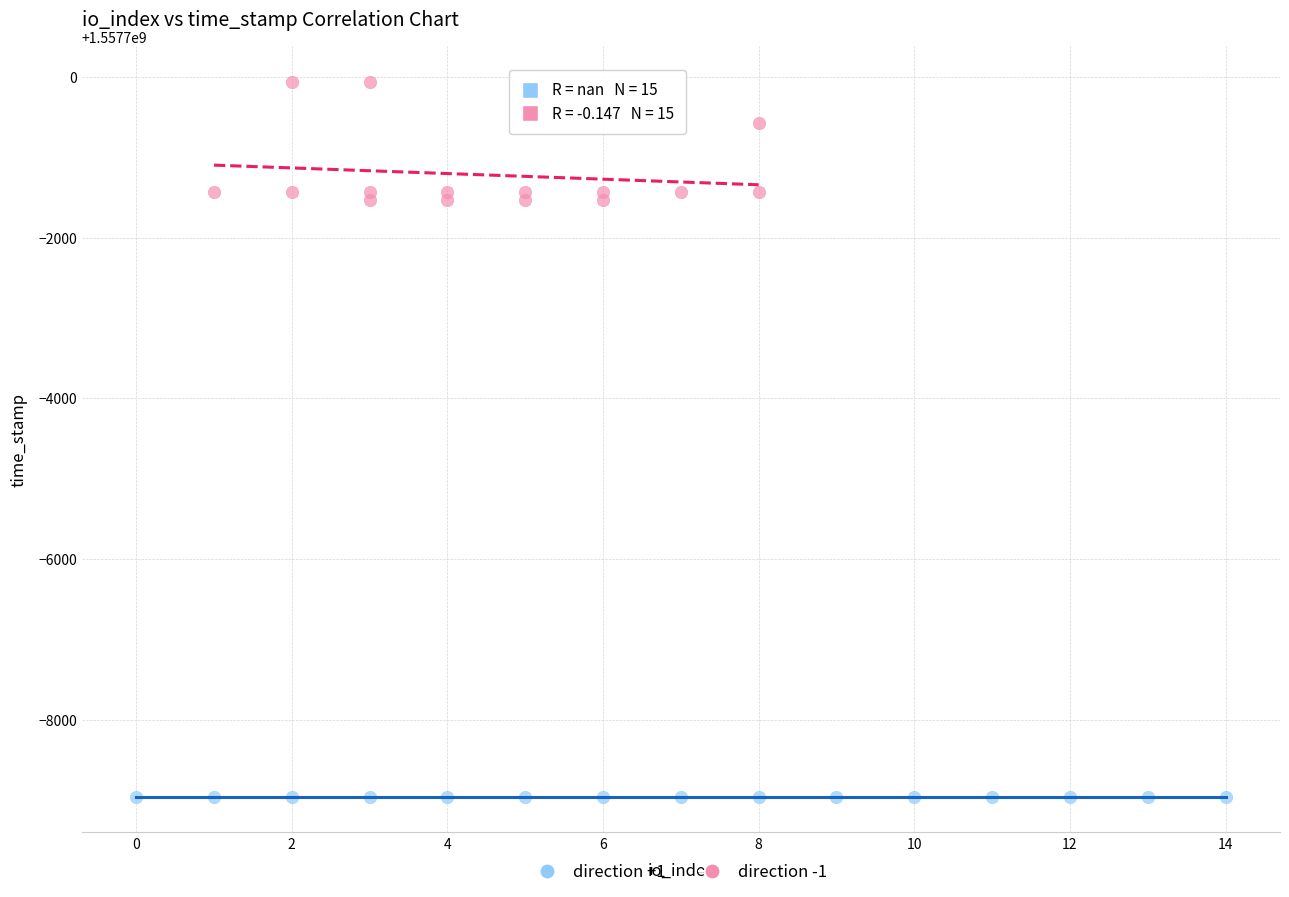

Which series reaches the minimum Y coordinate?

direction +1